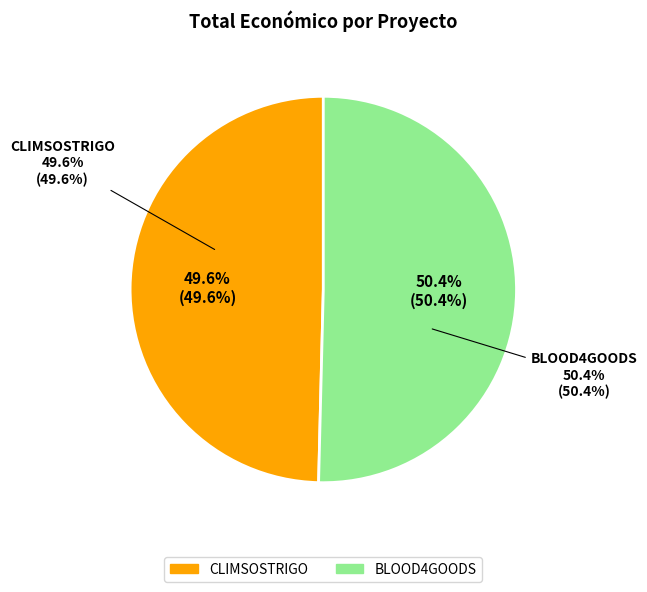

How many slices are in this pie chart?

2